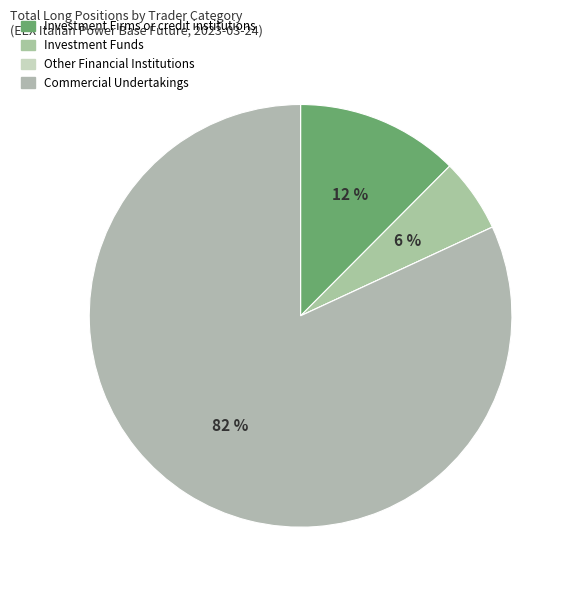

What is the largest slice in the pie chart?

Commercial Undertakings